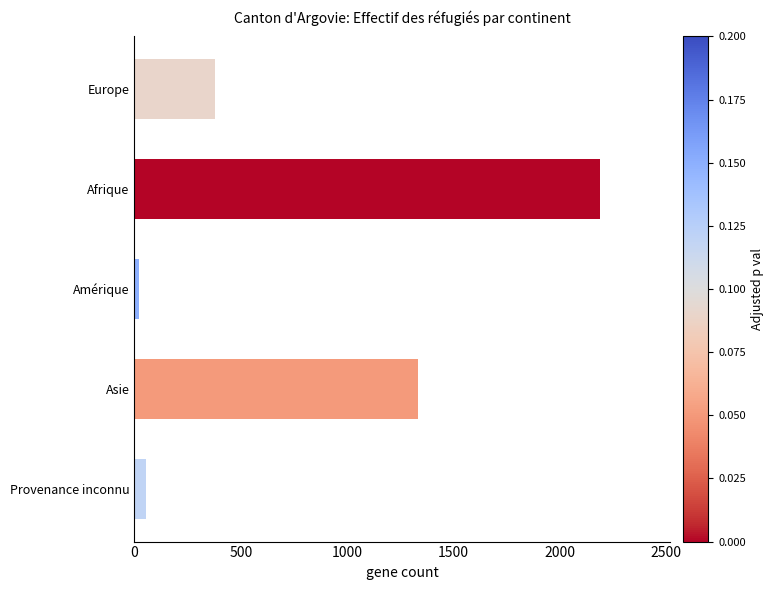

What is the label of the 3rd bar from the bottom?

Amérique